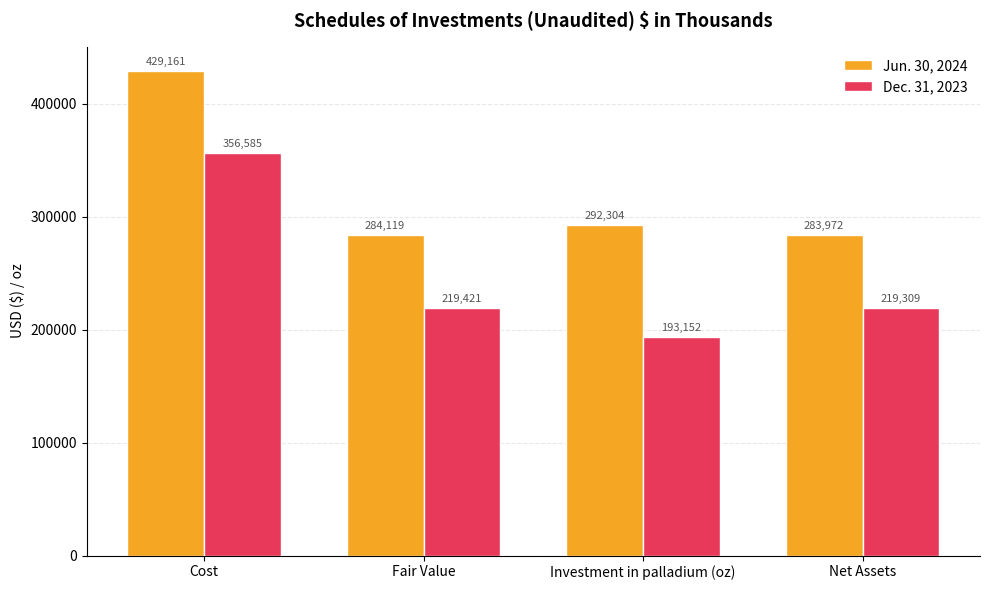

At which label is Dec. 31, 2023 closest to 274868?

Fair Value